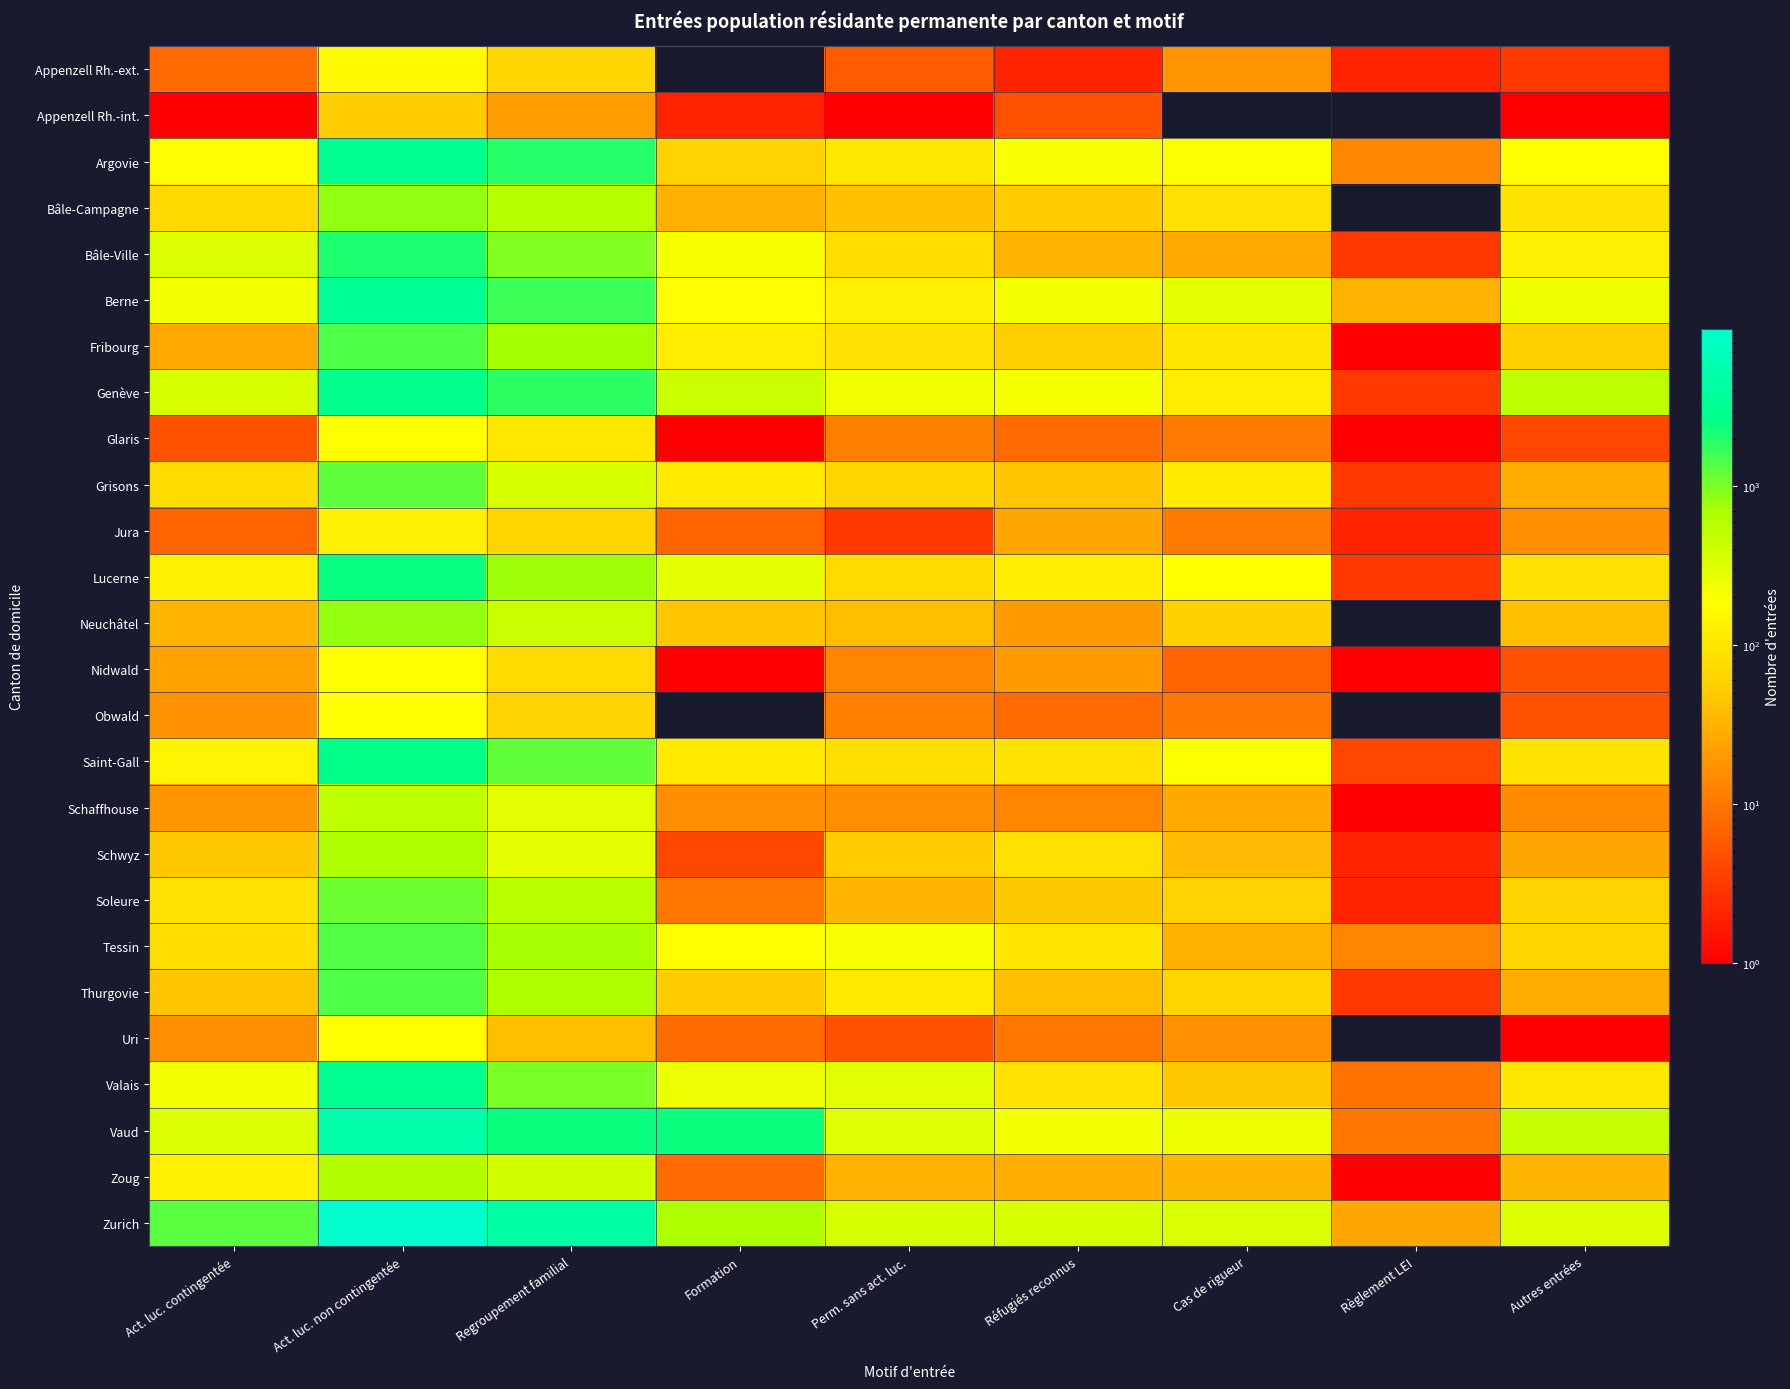

Which category has the lowest value across all series?

Formation